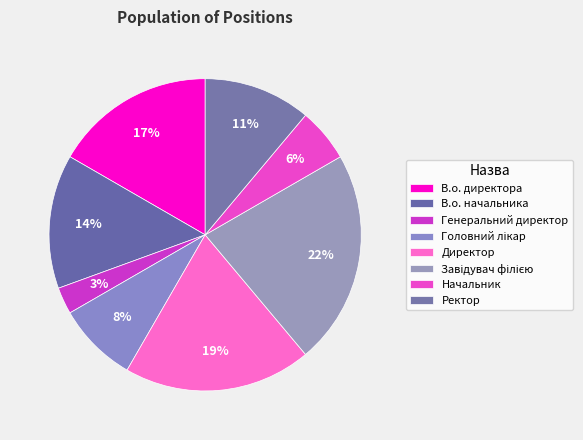

Rank the categories by value from highest to lowest.

Завідувач філією, Директор, В.о. директора, В.о. начальника, Ректор, Головний лікар, Начальник, Генеральний директор